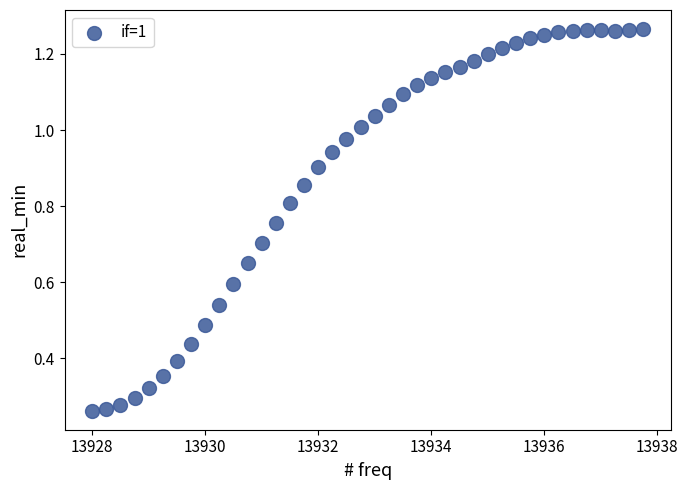

What is the range of X values (max minus min)?

9.8